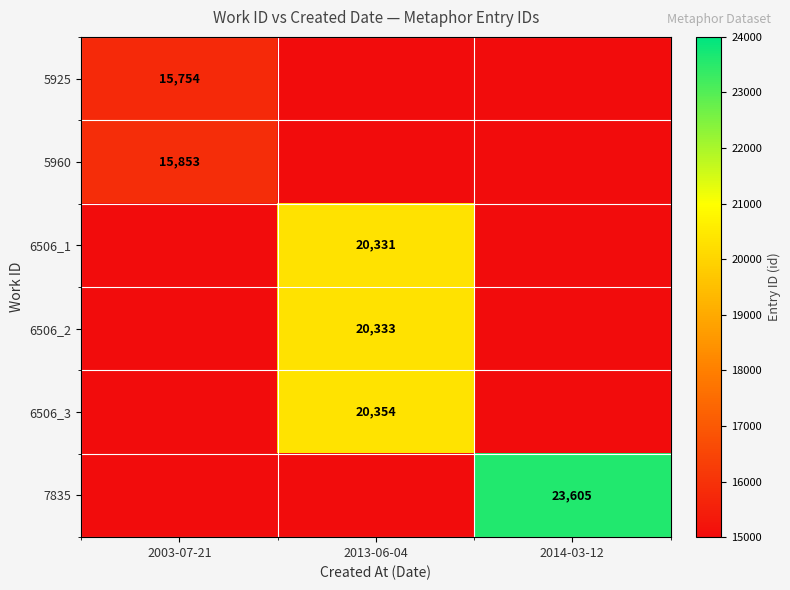

The value of 5960 at 2003-07-21 is 15853. True or false?

True